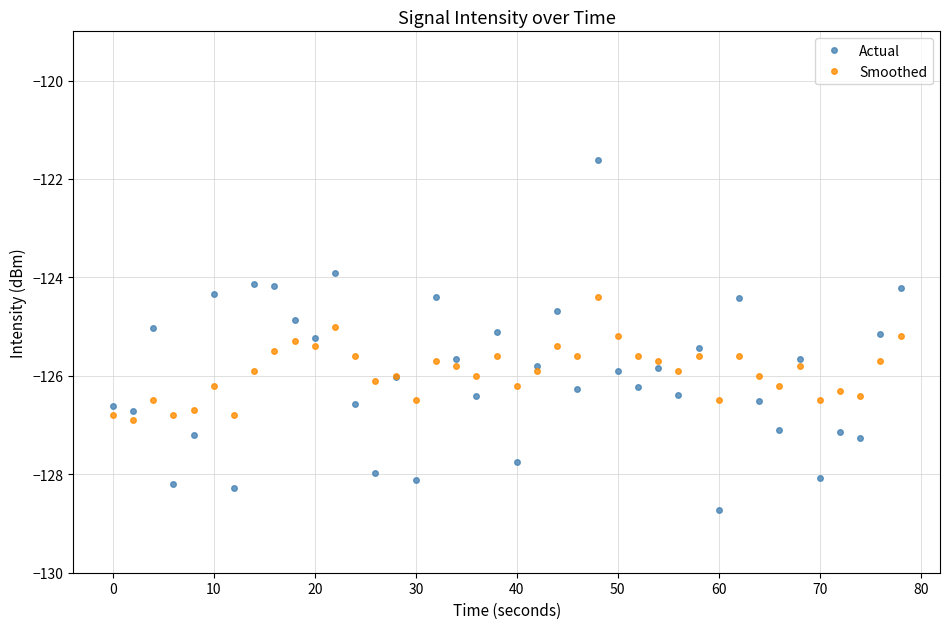

True or false: Actual has more than 1 points higher than both neighbors.

True